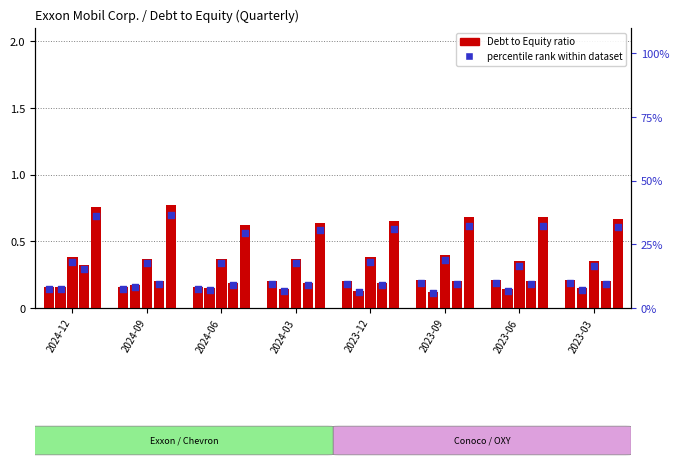

Is the value of percentile rank at 2024-03 greater than the value of Exxon Mobil Corp. at 2024-03?

Yes